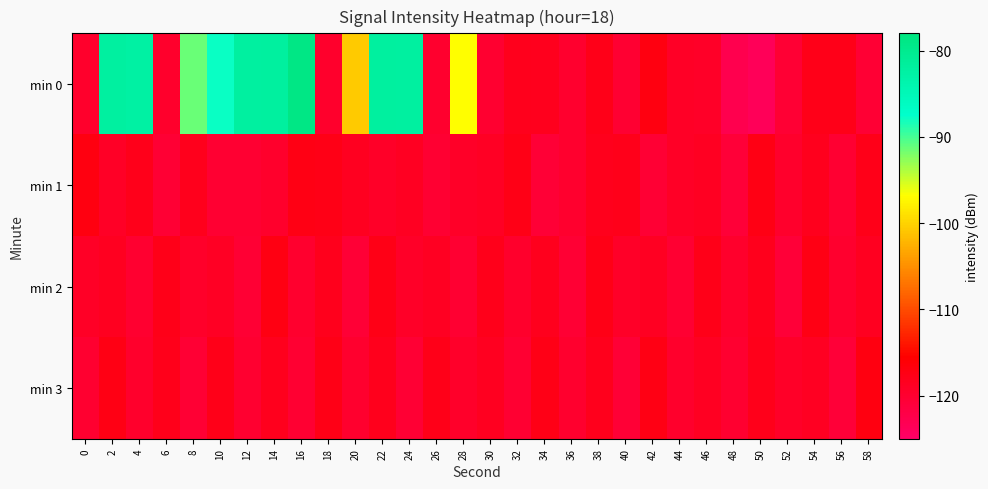

Reading left to right, what are all the values shown in this chart?

min 0: 0=-119.5	2=-82.1	4=-82.5	6=-119.6	8=-91.3	10=-87.8	12=-82.2	14=-82.0	16=-78.8	18=-119.6	20=-100.6	22=-81.9	24=-82.1	26=-119.8	28=-96.8	30=-119.9	32=-118.2	34=-118.3	36=-119.7	38=-117.7	40=-120.2	42=-117.0	44=-119.1	46=-119.3	48=-122.8	50=-123.6	52=-120.3	54=-117.7	56=-117.7	58=-120.4
min 1: 0=-116.9	2=-119.1	4=-117.9	6=-120.3	8=-118.2	10=-120.2	12=-120.1	14=-119.5	16=-117.4	18=-117.5	20=-118.5	22=-119.2	24=-118.7	26=-120.1	28=-119.3	30=-118.9	32=-117.6	34=-120.5	36=-119.8	38=-118.2	40=-117.9	42=-120.3	44=-119.1	46=-118.6	48=-120.7	50=-117.4	52=-119.5	54=-118.3	56=-120.2	58=-117.8
min 2: 0=-119.1	2=-118.5	4=-120.0	6=-117.7	8=-119.4	10=-118.8	12=-120.3	14=-117.2	16=-119.7	18=-118.1	20=-120.5	22=-117.6	24=-119.2	26=-118.6	28=-120.1	30=-117.9	32=-119.6	34=-118.3	36=-120.4	38=-117.5	40=-119.3	42=-118.7	44=-120.2	46=-117.8	48=-119.5	50=-118.2	52=-120.6	54=-117.4	56=-119.8	58=-118.4
min 3: 0=-120.0	2=-117.3	4=-119.6	6=-118.0	8=-120.4	10=-117.7	12=-119.9	14=-118.3	16=-120.1	18=-117.5	20=-119.7	22=-118.1	24=-120.3	26=-117.8	28=-119.4	30=-118.5	32=-120.2	34=-117.6	36=-119.8	38=-118.2	40=-120.5	42=-117.4	44=-119.5	46=-118.6	48=-120.0	50=-117.9	52=-119.3	54=-118.7	56=-120.6	58=-117.1